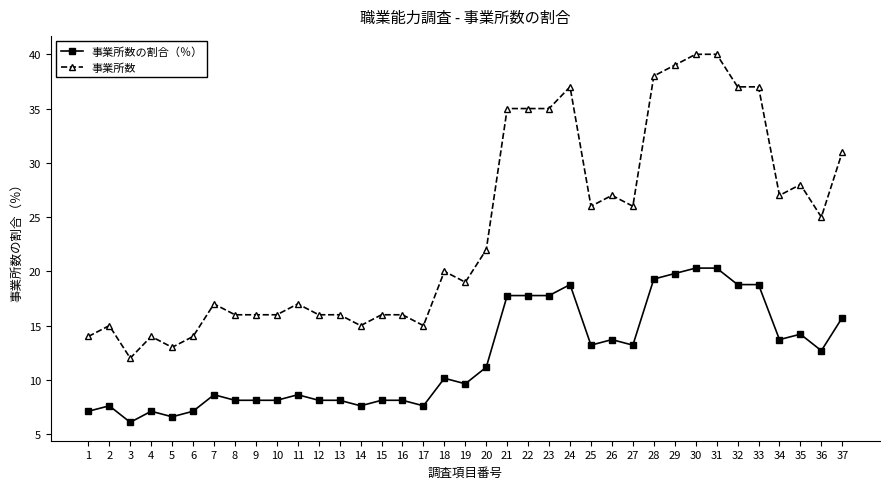

At how many categories does at least one series exceed 24?

17